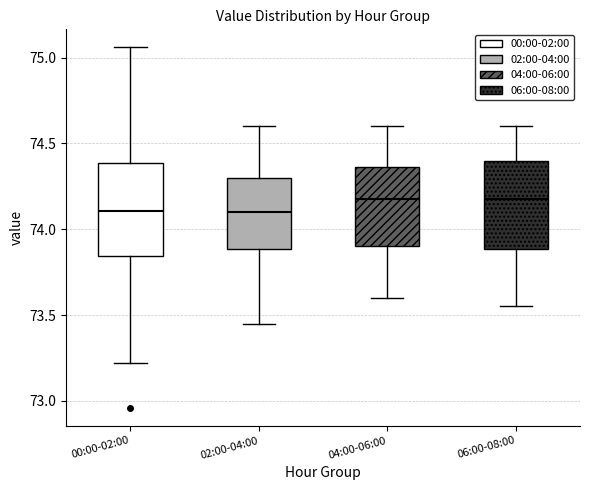

Reading left to right, transcribe this box plot: for each box, give where its median line is, the range the box spans, and where its two whiskers end, as read against the y-axis. The values are not printed on the chart, so give them approximately, as read against the axis.

00:00-02:00: median 74.10, box 73.85 to 74.40, whiskers 73.20 to 75.05
02:00-04:00: median 74.10, box 73.90 to 74.30, whiskers 73.45 to 74.60
04:00-06:00: median 74.20, box 73.90 to 74.35, whiskers 73.60 to 74.60
06:00-08:00: median 74.20, box 73.90 to 74.40, whiskers 73.55 to 74.60